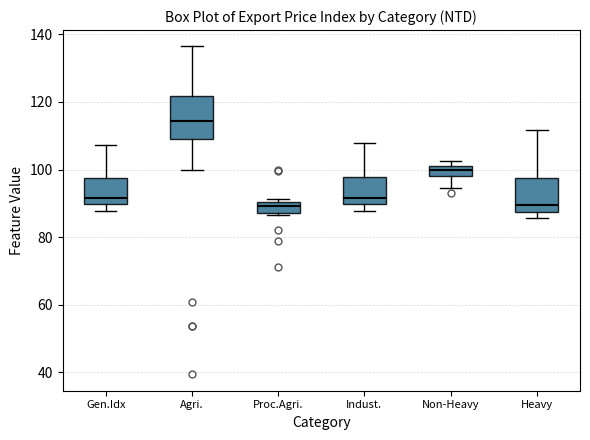

Reading left to right, read every box against the y-axis: the position of its median line, the range the box covers, and the ends of its whiskers. The values are not printed on the chart, so give them approximately, as read against the axis.

Gen.Idx: median 92, box 90 to 98, whiskers 88 to 108
Agri.: median 114, box 108 to 122, whiskers 100 to 136
Proc.Agri.: median 90 (inside the box), box 88 to 90, whiskers 86 to 92
Indust.: median 92, box 90 to 98, whiskers 88 to 108
Non-Heavy: median 100, box 98 to 102, whiskers 94 to 102 (just above the box's upper edge)
Heavy: median 90, box 88 to 98, whiskers 86 to 112